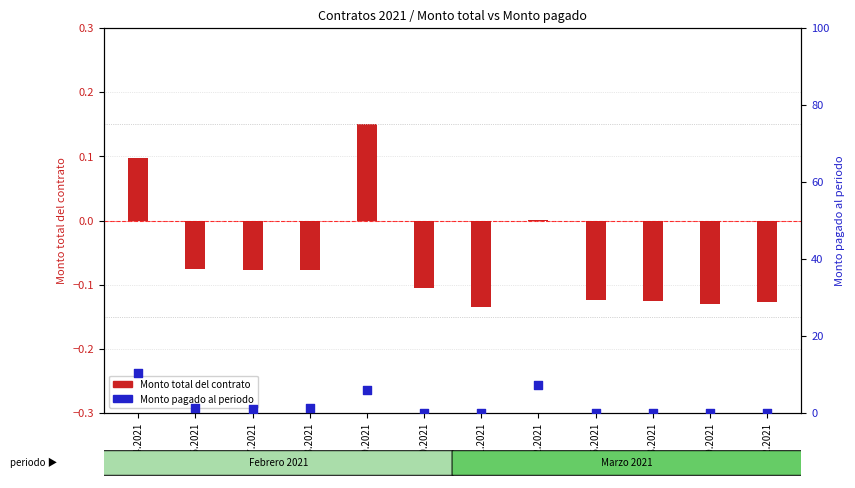

Which series has the largest total across all categories?

Monto pagado al periodo